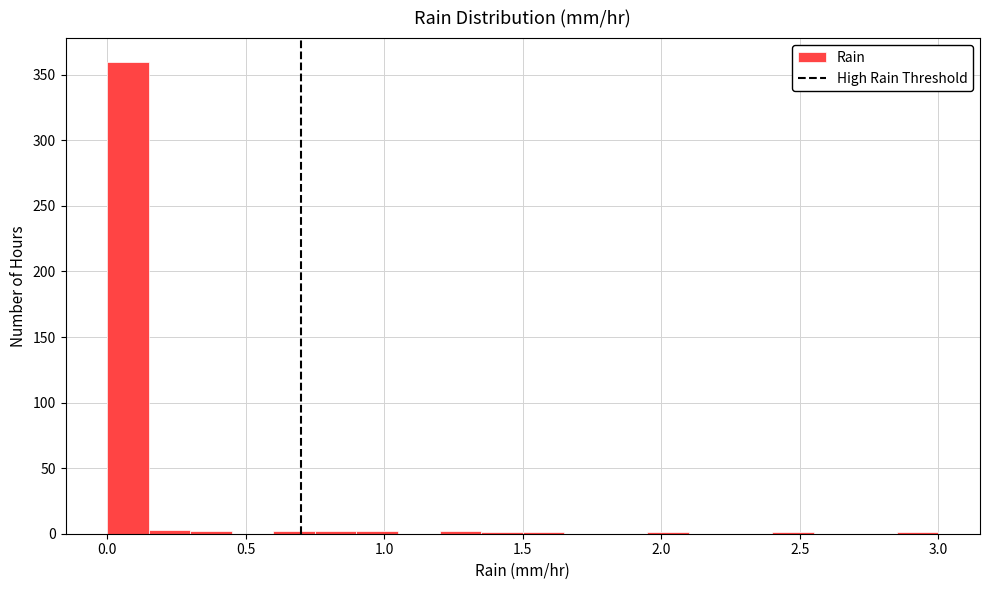

Read against the x-axis, roughly where is the centre of the tallest bar?

0.10